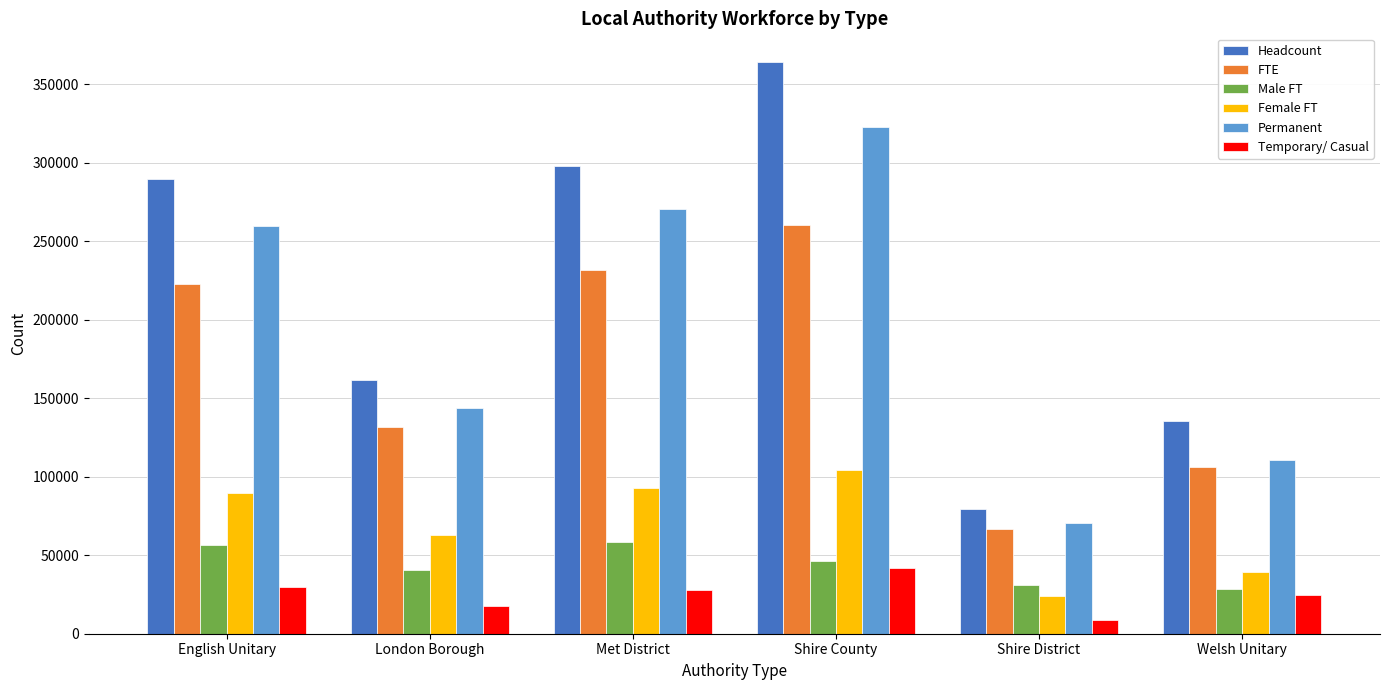

What is the approximate value of Permanent at Shire County, to the nearest 50?

322600